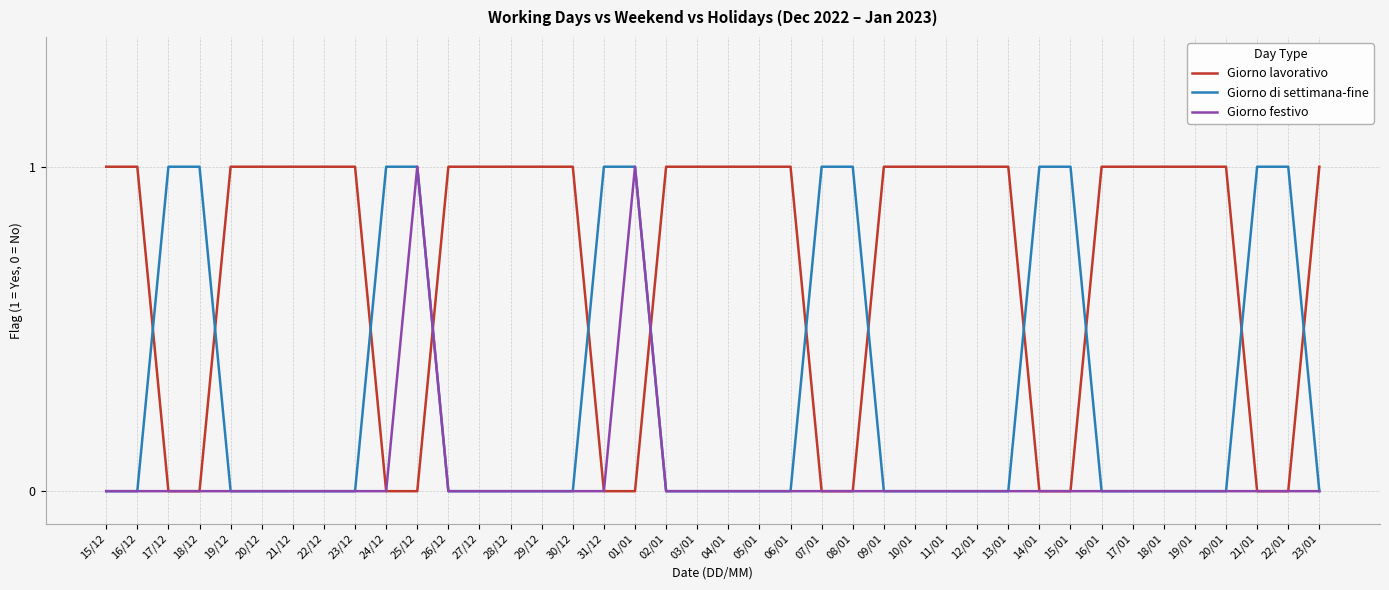

Is the value of Giorno festivo at 12/01 greater than the value of Giorno lavorativo at 19/12?

No